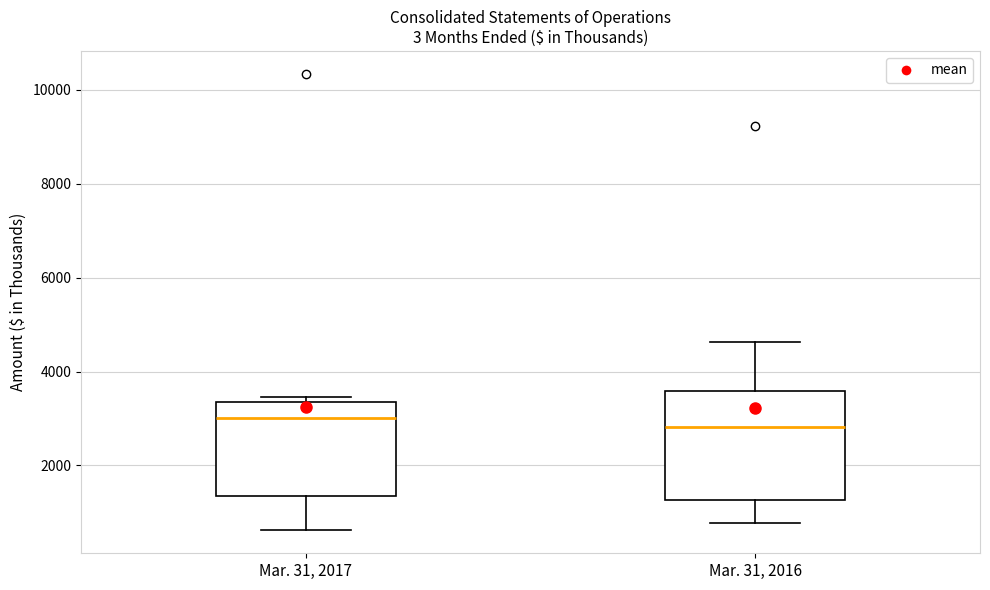

Where does the median line of the box for Mar. 31, 2016 sit on the y-axis? The values are not printed on the chart, so give them approximately, as read against the axis.

2800